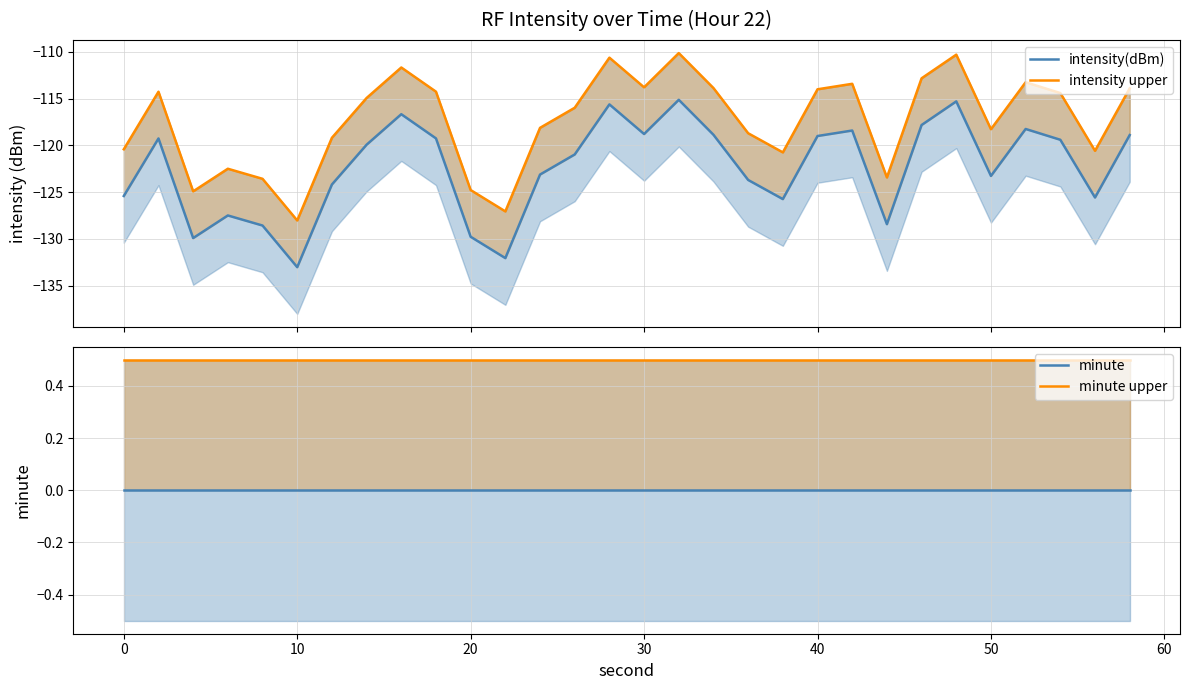

Which series has the largest total across all categories?

minute upper